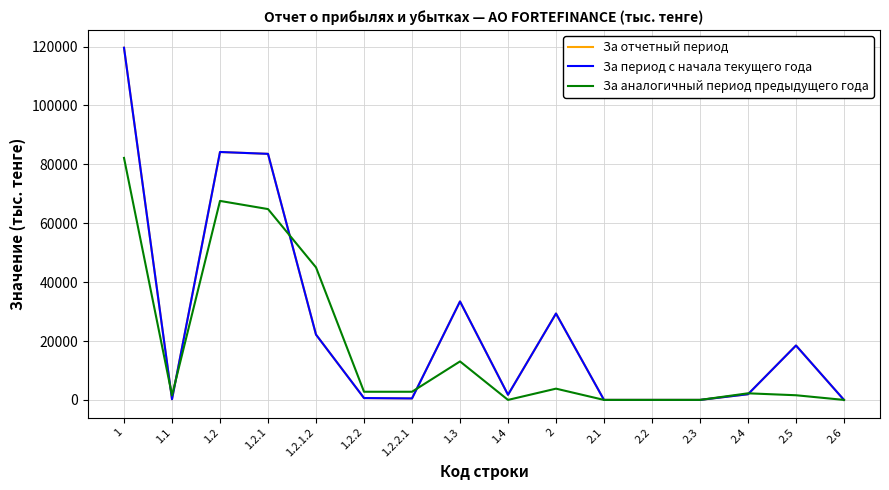

Which label corresponds to the largest value in the chart?

1